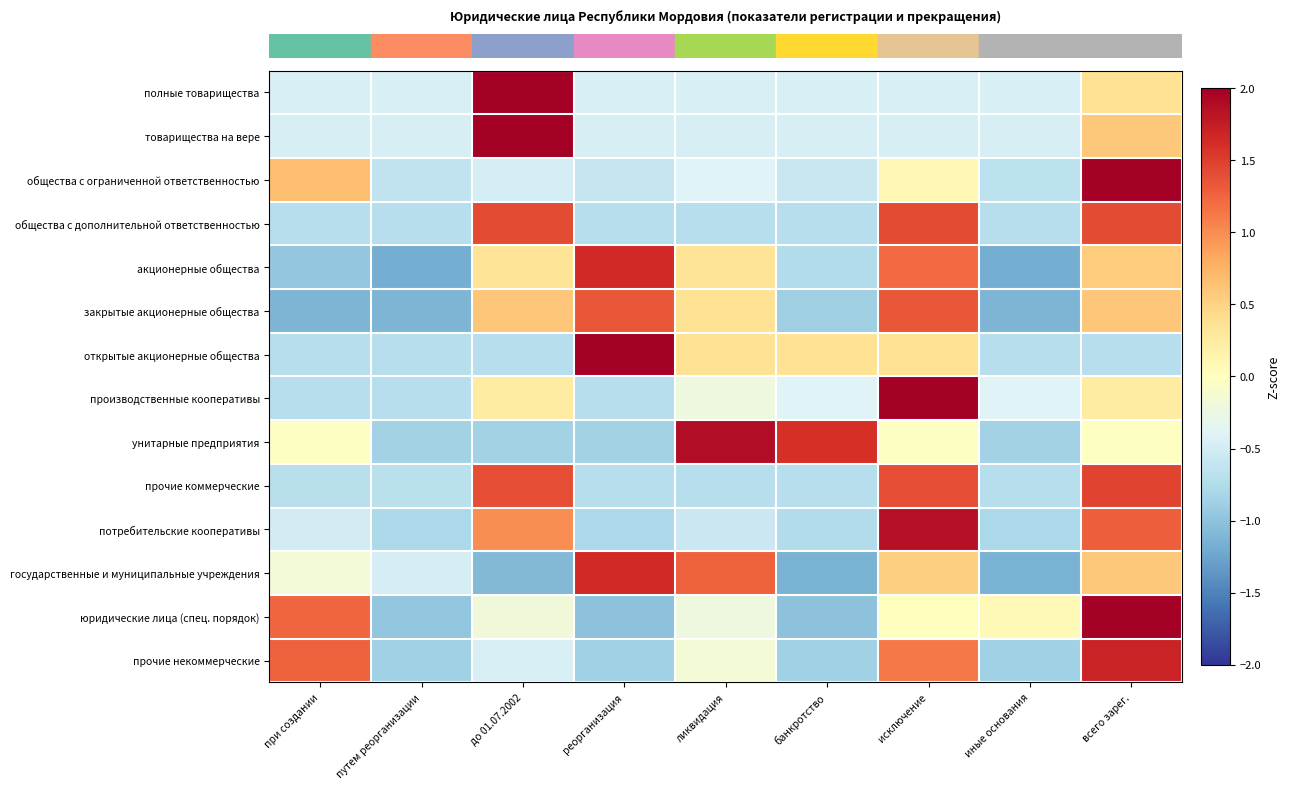

At which category does the chart reach its minimum across all series?

путем реорганизации